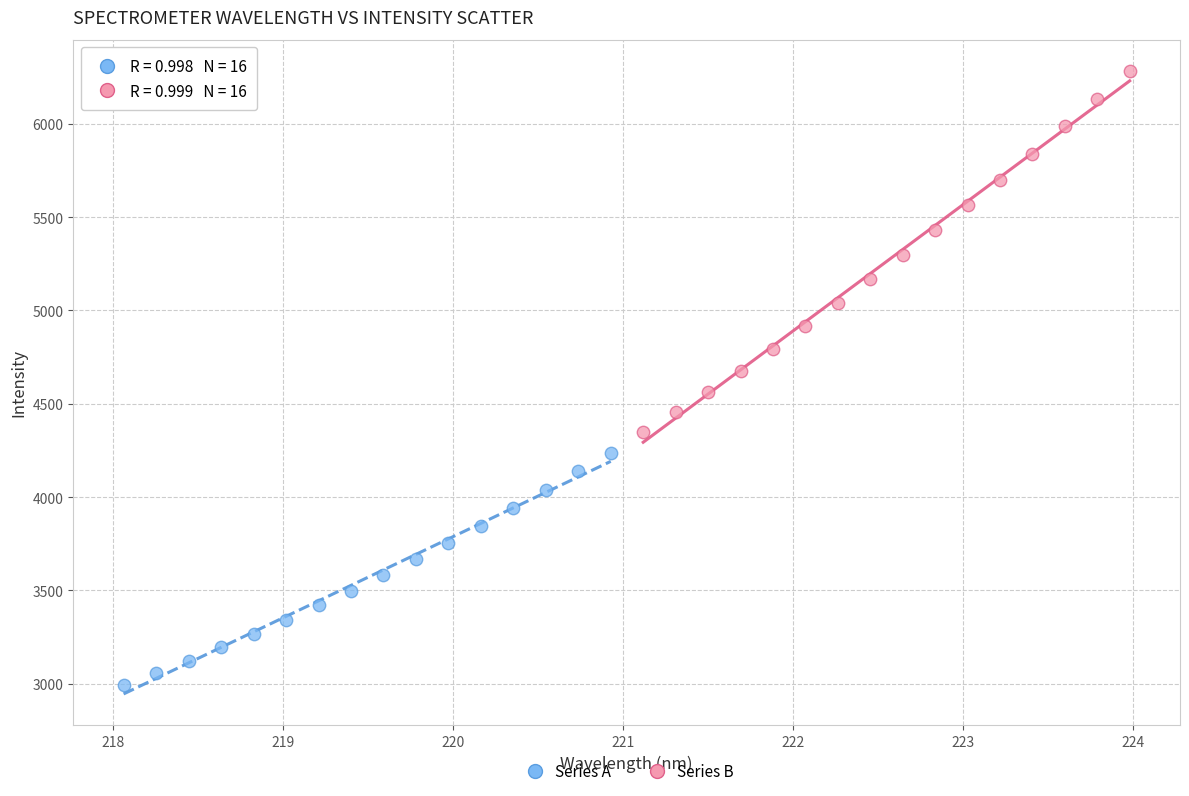

Which series has the widest spread of Y values?

Series B